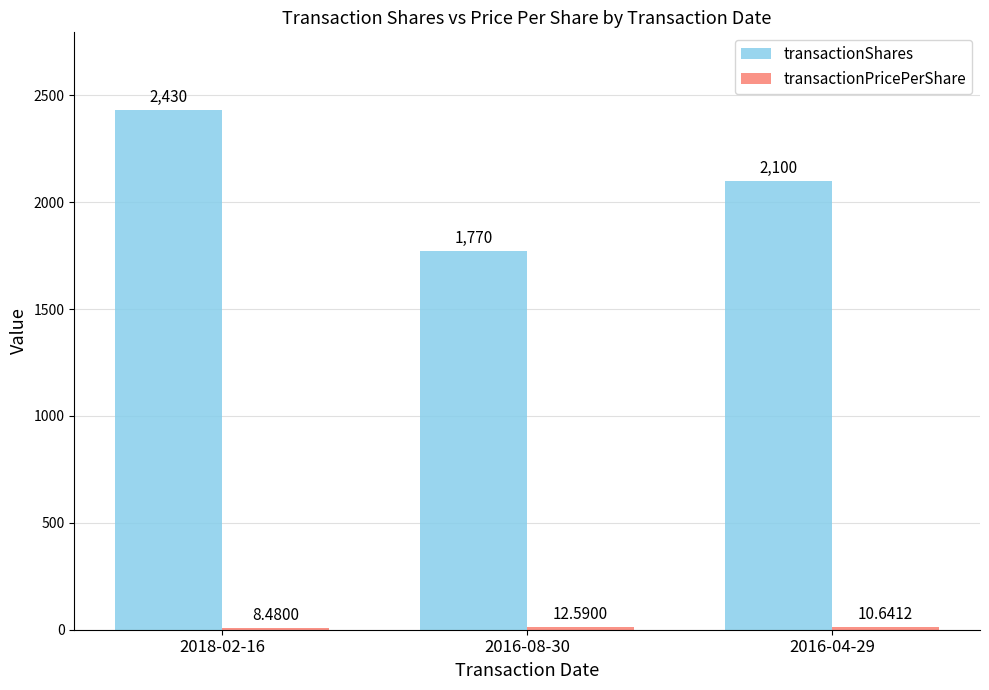

At how many categories does at least one series exceed 949?

3